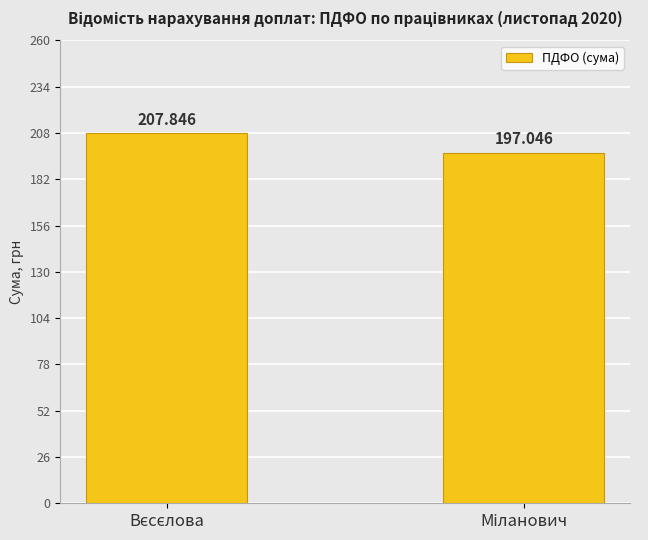

What is the label of the 2nd bar from the right?

Вєсєлова